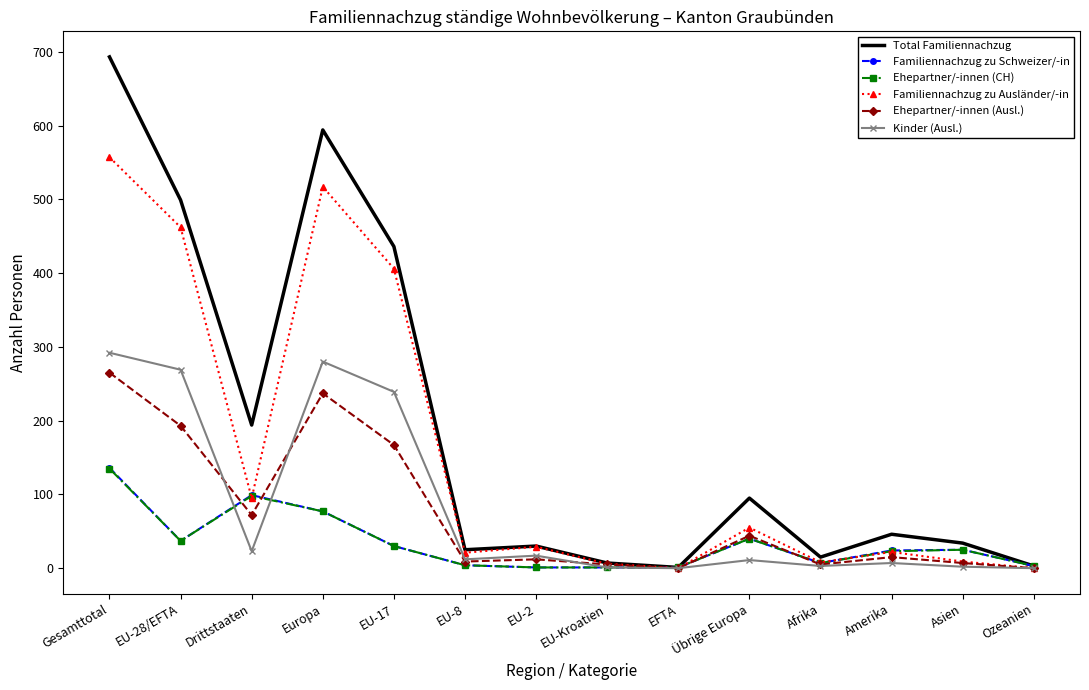

At which category is the sum across all series the highest?

Gesamttotal